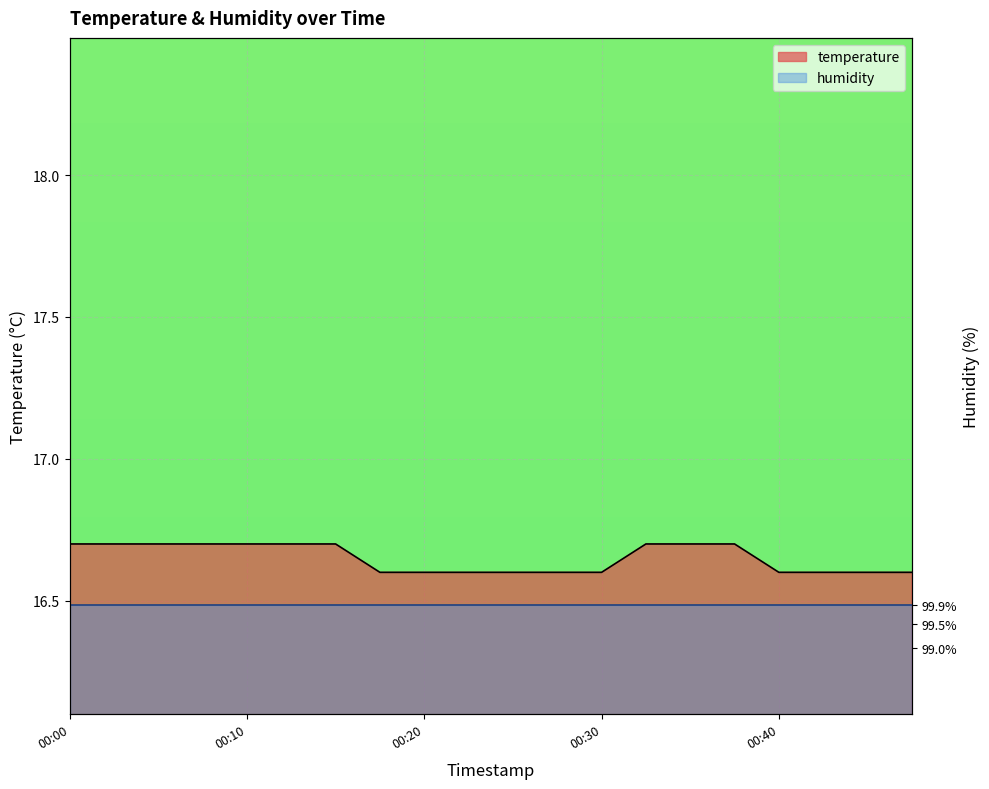

What is the label of the 19th point from the right?

2023-08-01T00:03:13